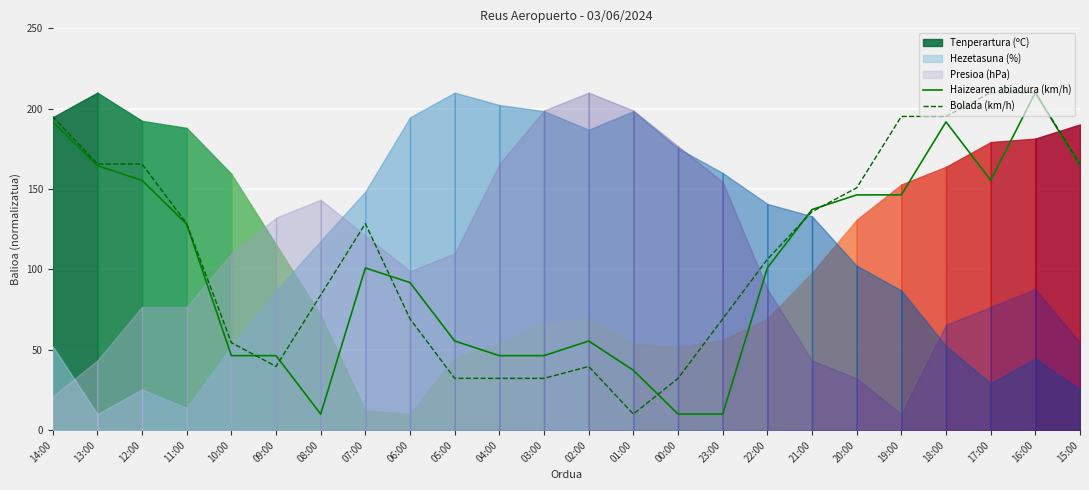

What is the label of the 9th point from the left?

06:00